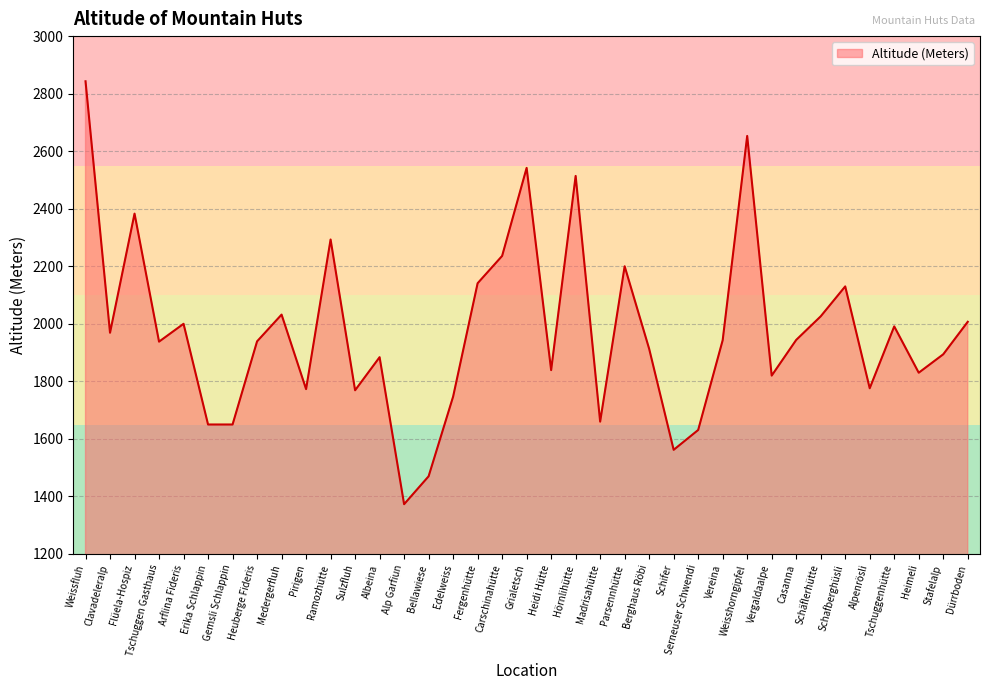

Where is the first local maximum?

Flüela-Hospiz